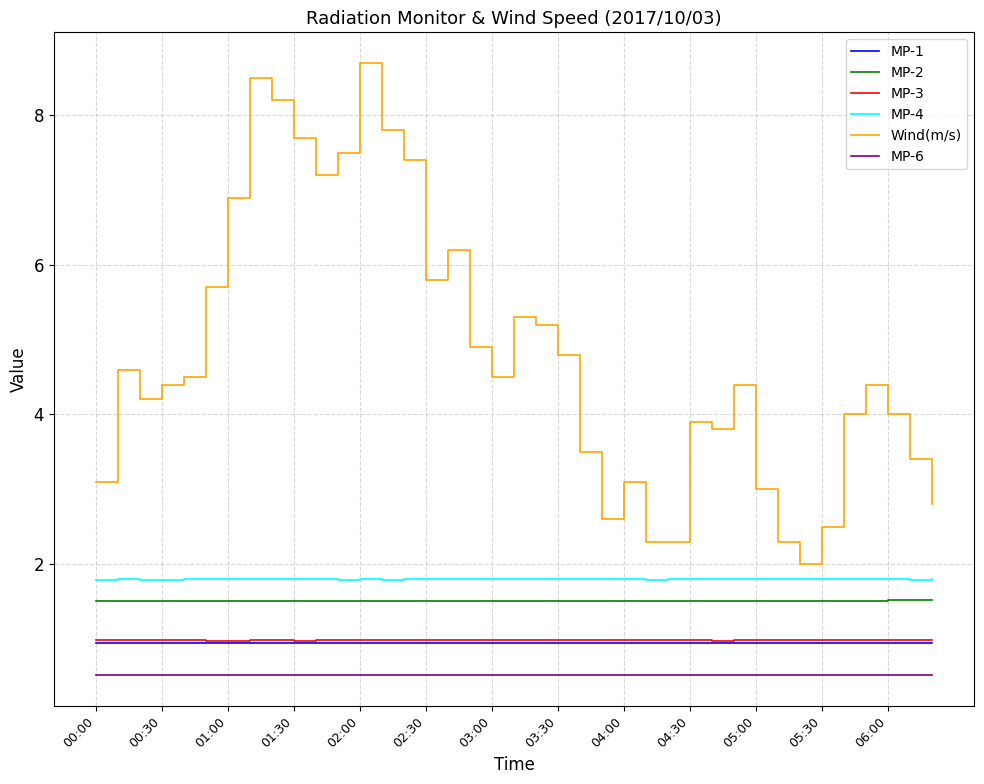

What is the lowest value of the Wind(m/s) series?

2.0